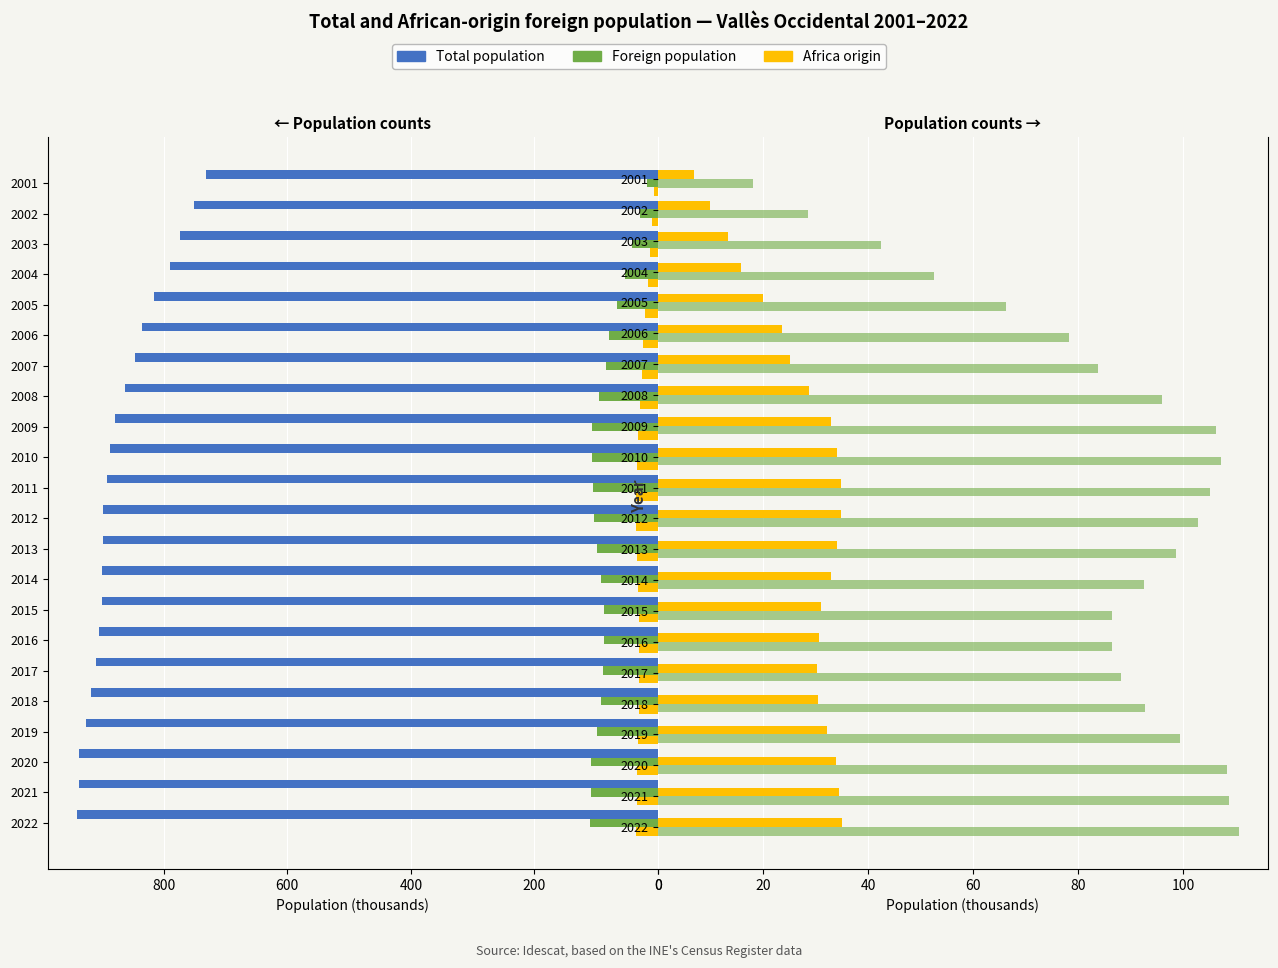

Rank the series by their maximum value, from highest to lowest.

Total population, Foreign population, Africa origin